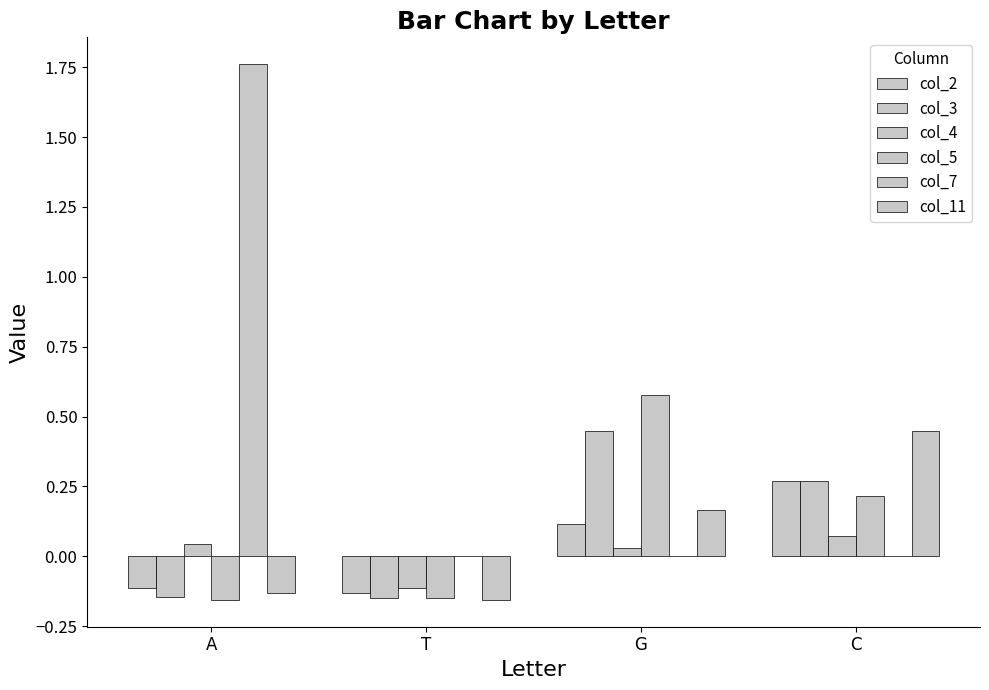

True or false: col_3 has a value of 0.1 at G.

False